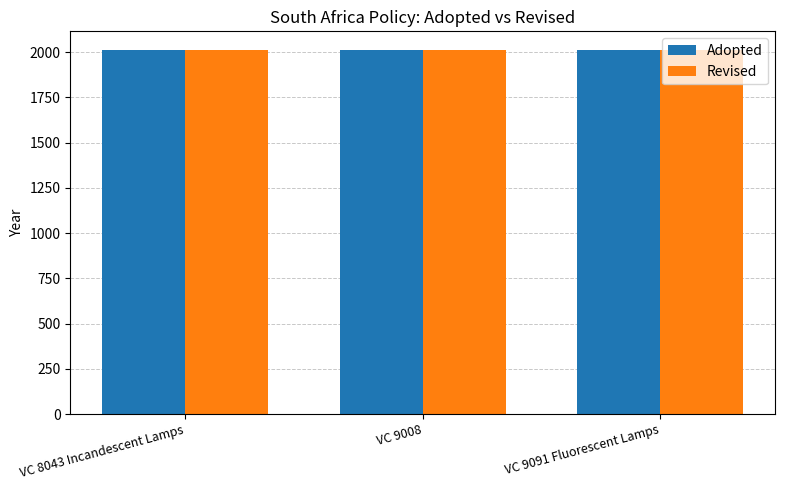

What is the label of the 3rd bar from the right?

VC 8043 Incandescent Lamps